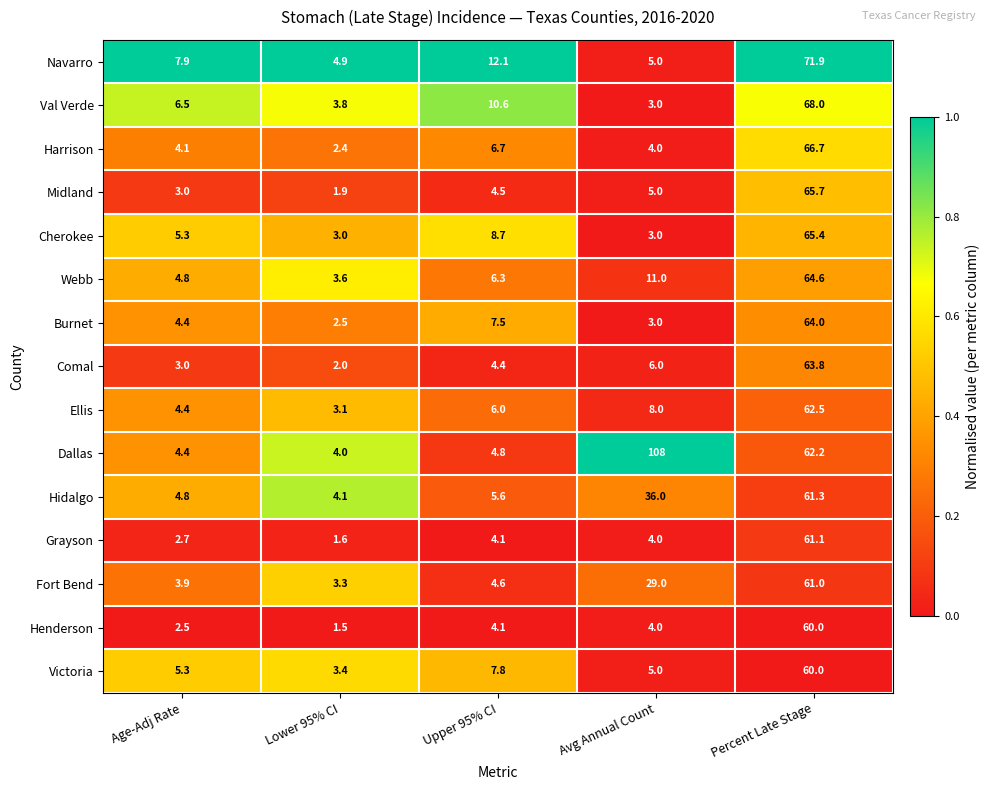

Is it true that Ellis equals 7.4 at Age-Adj Rate?

False